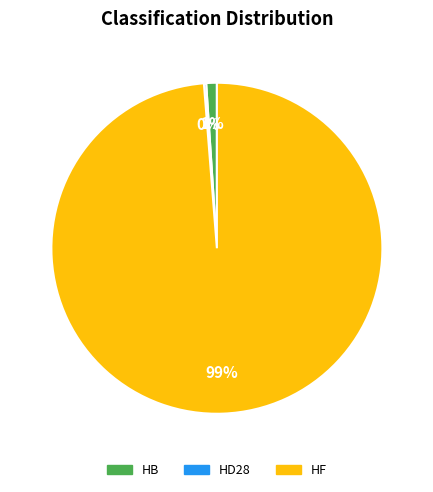

To the nearest percent, what is the difference between the largest and smallest slice percentages?

99%